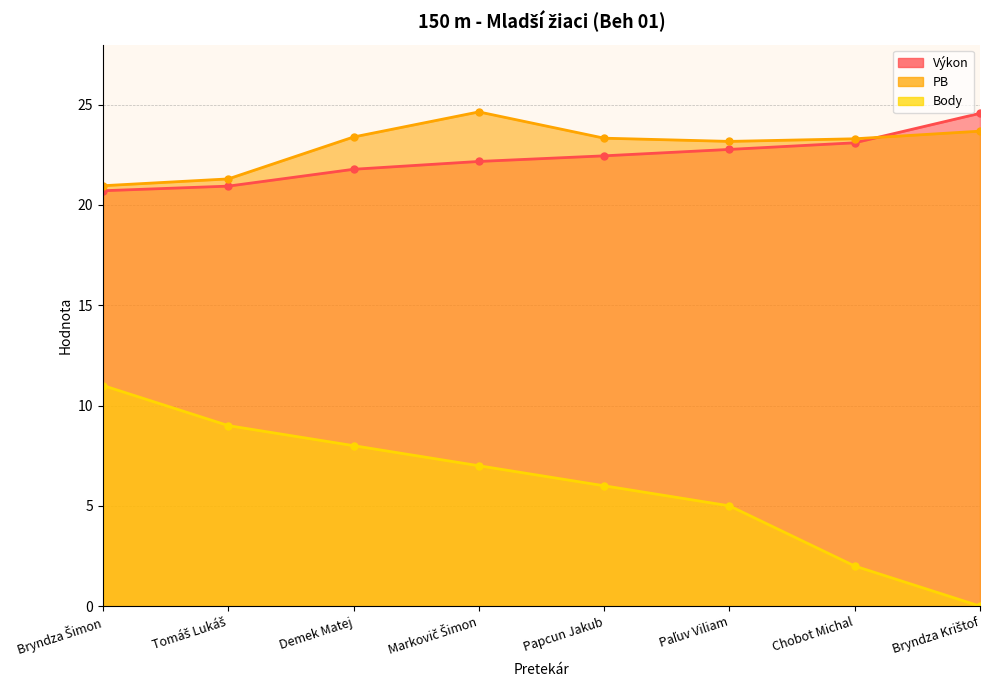

How many values in the PB series are below 23?

2